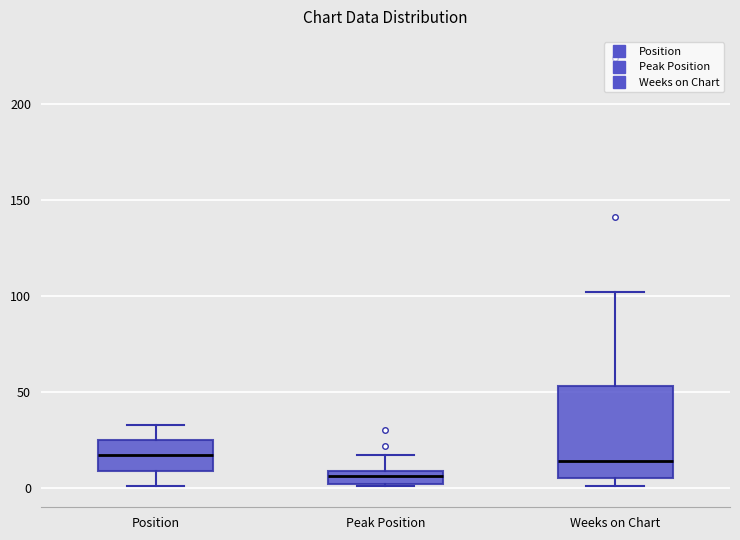

Comparing the boxes themselves (not the whiskers), which one is the tallest?

Weeks on Chart